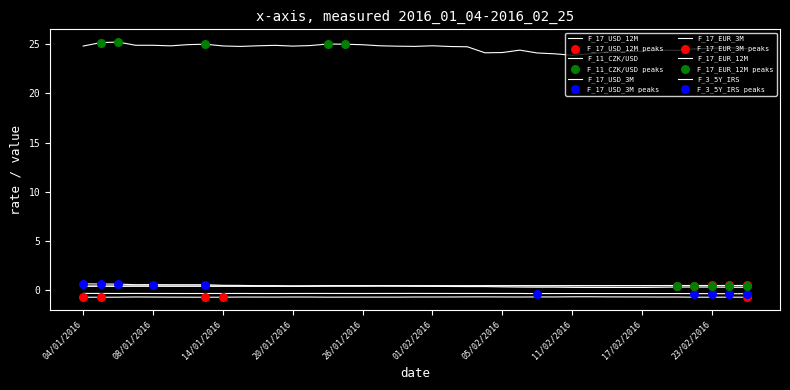

At which category is the sum across all series the highest?

06/01/2016